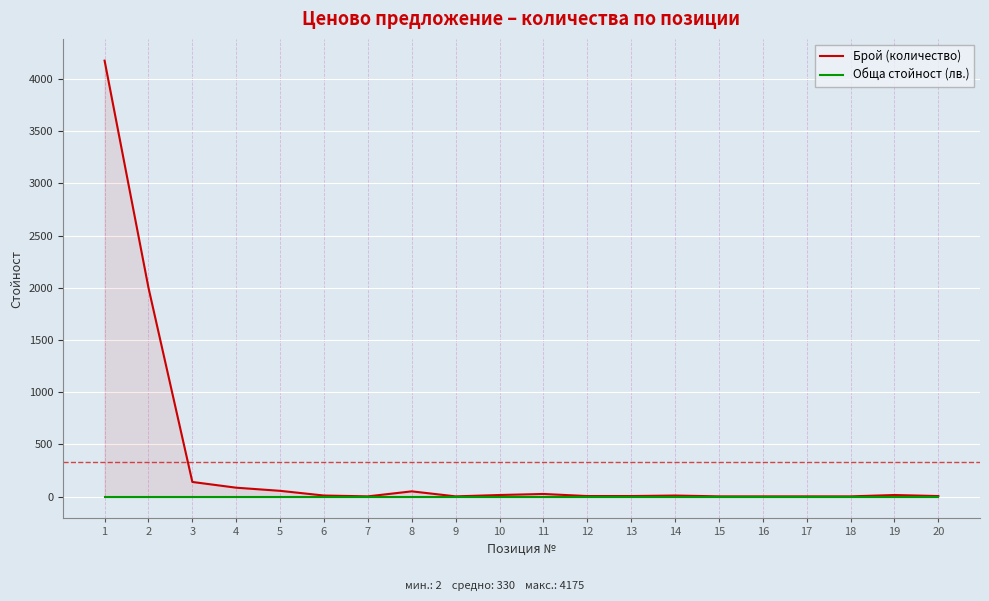

How many interior local peaks does the Брой (количество) series have?

4